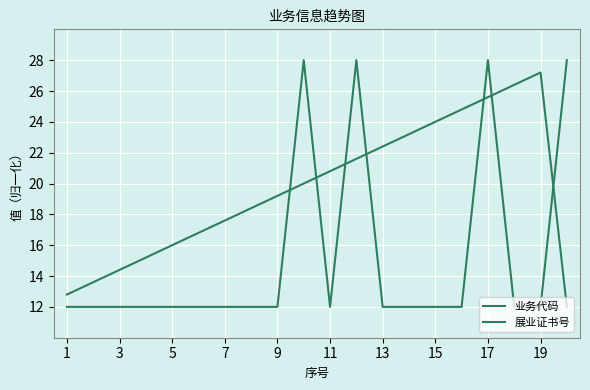

Where is 业务代码 nearest to the value 20?

11